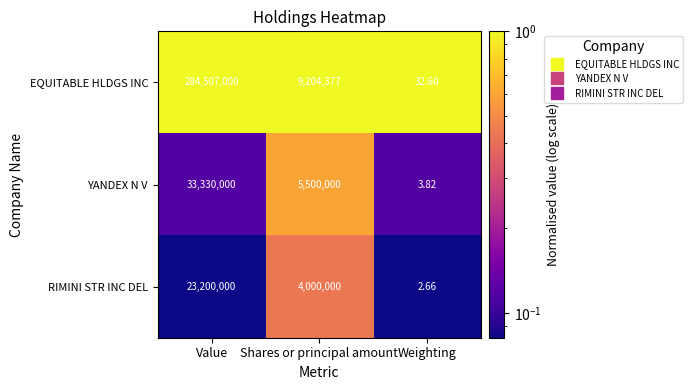

At which label does RIMINI STR INC DEL reach its minimum?

Weighting